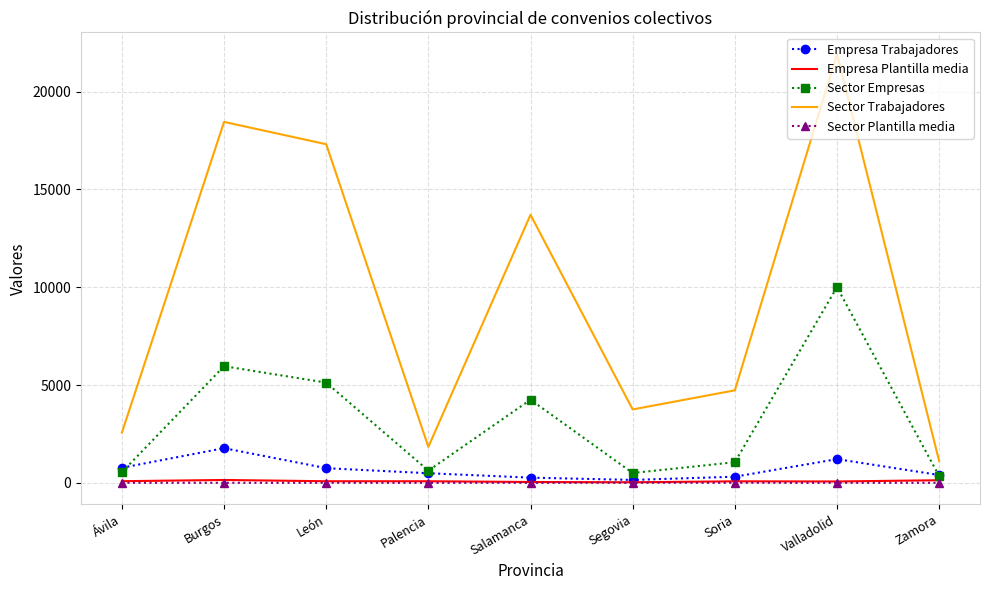

What is the maximum value for Sector Empresas?

10006.0